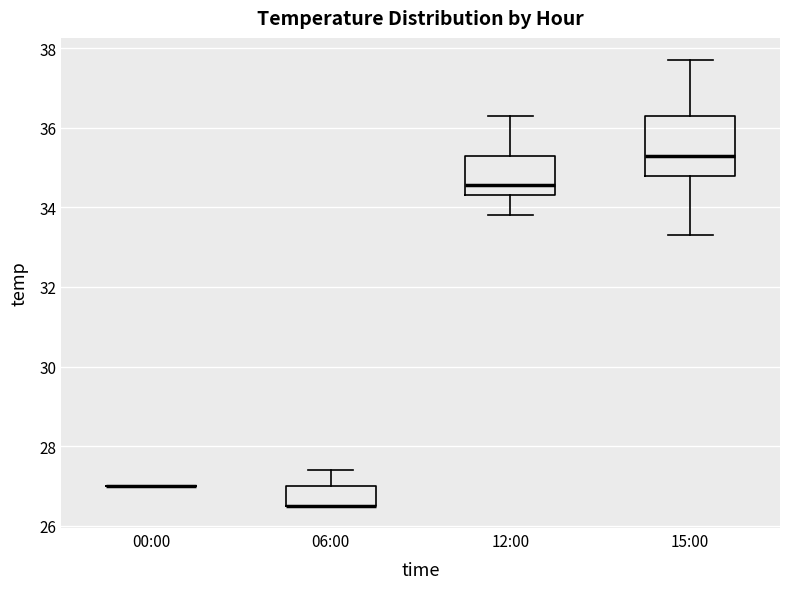

Which box is the tallest, from its lower edge to its upper edge?

15:00